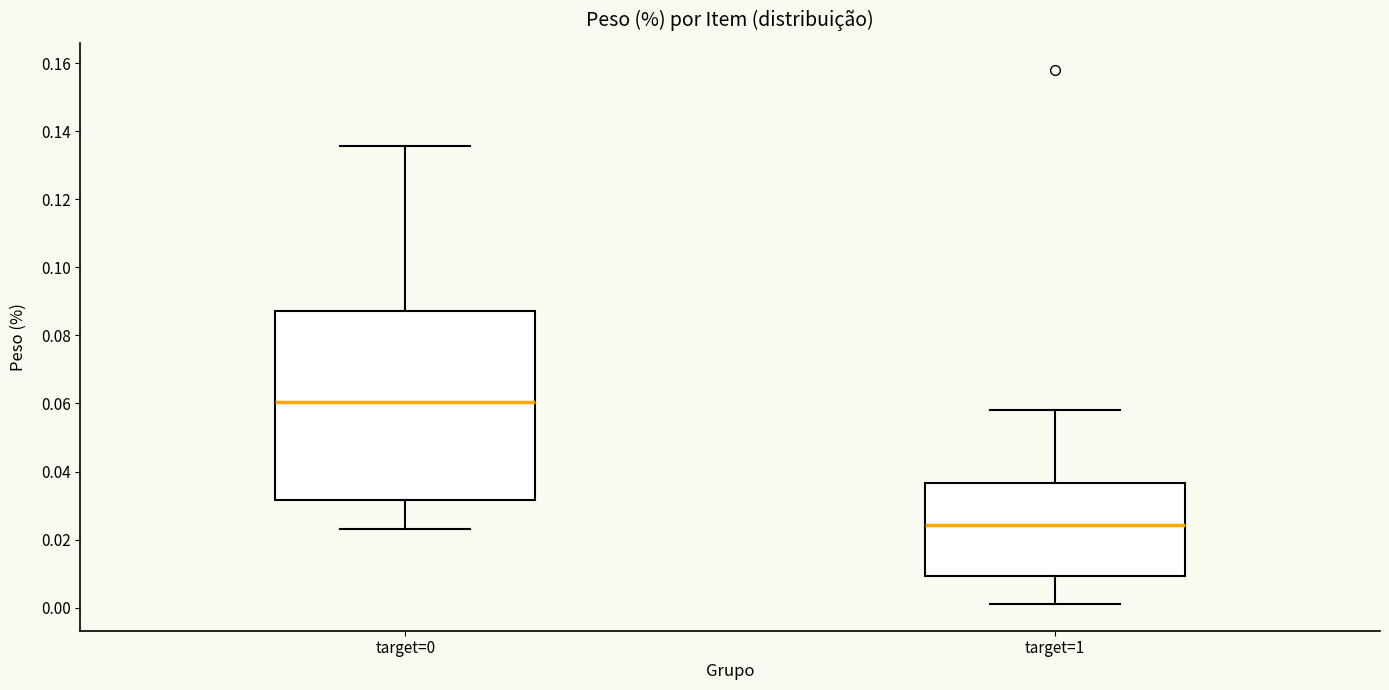

Comparing the boxes themselves (not the whiskers), which one is the tallest?

target=0